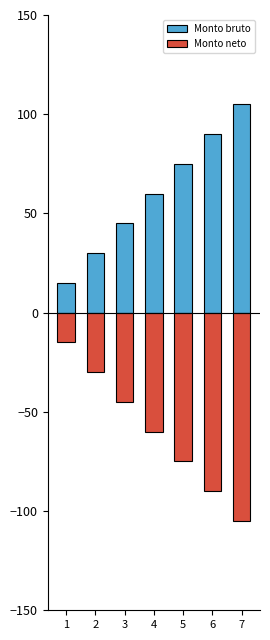

Reading left to right, list all the values displayed in this chart.

Monto bruto: 15	30	45	60	75	90	105
Monto neto: -15	-30	-45	-60	-75	-90	-105